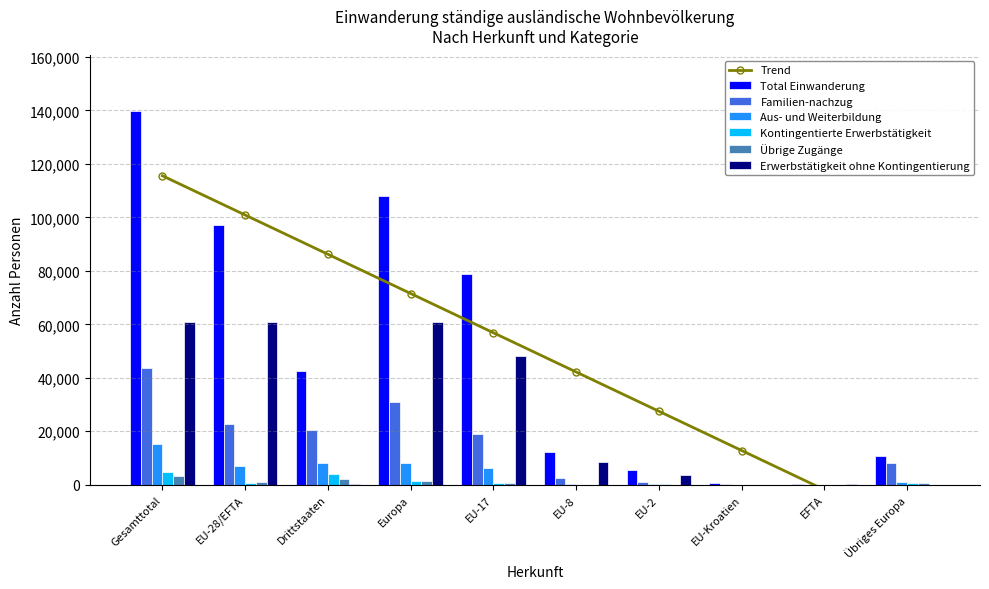

What is the total value across all series at EU-28/EFTA?

189639